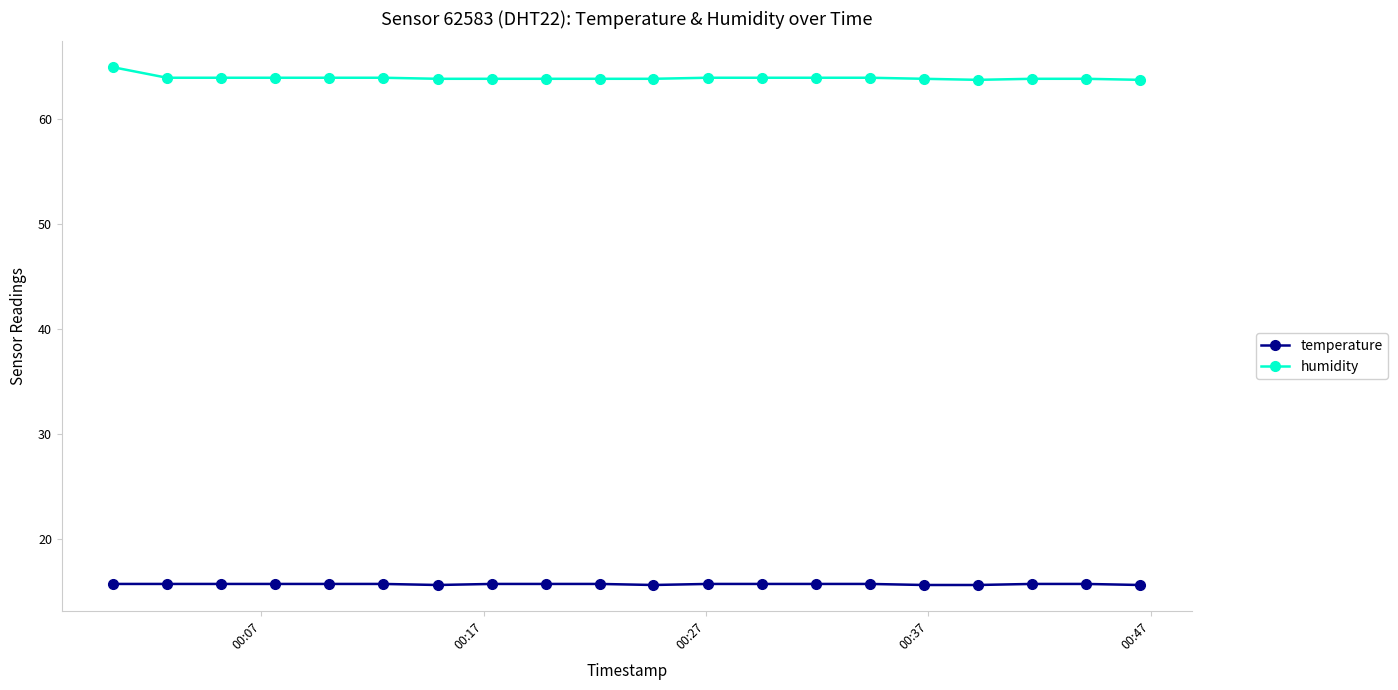

What is the value of the temperature point at the 11th from the left?

15.6